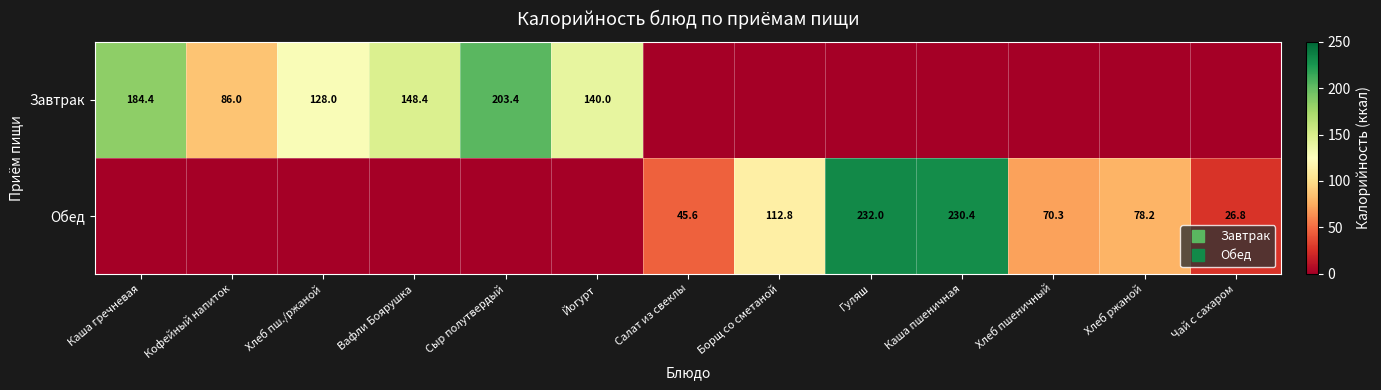

What is the average value of the Завтрак series?

68.5